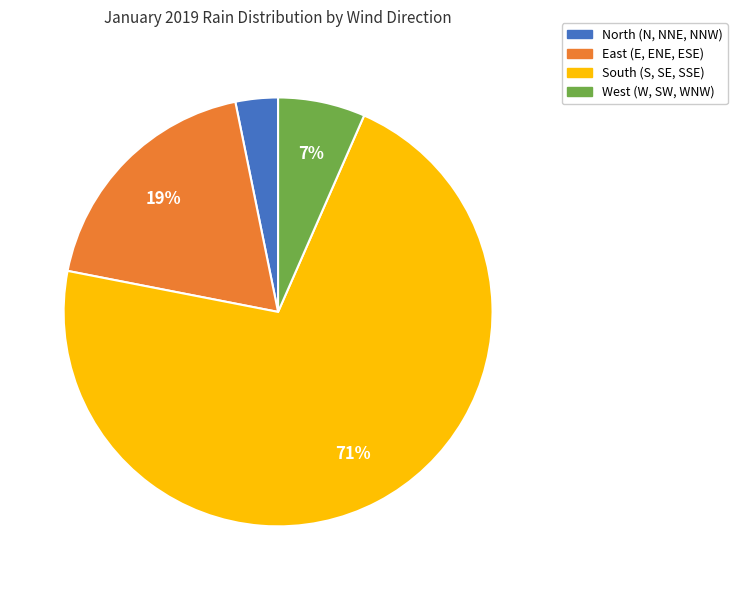

Does South (S, SE, SSE) represent more than half of the total?

Yes